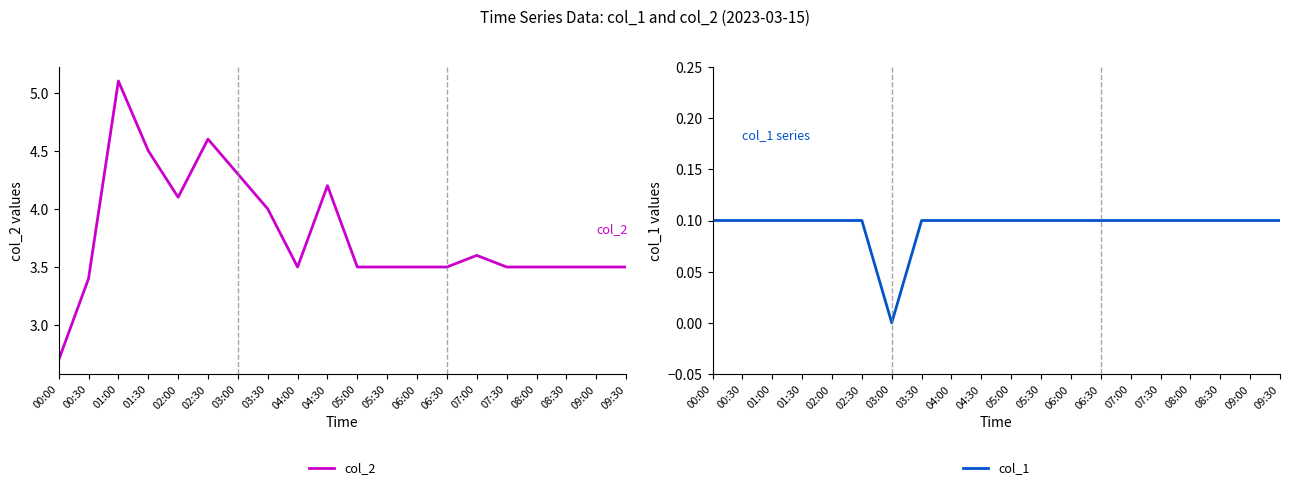

At how many categories does at least one series exceed 2?

20